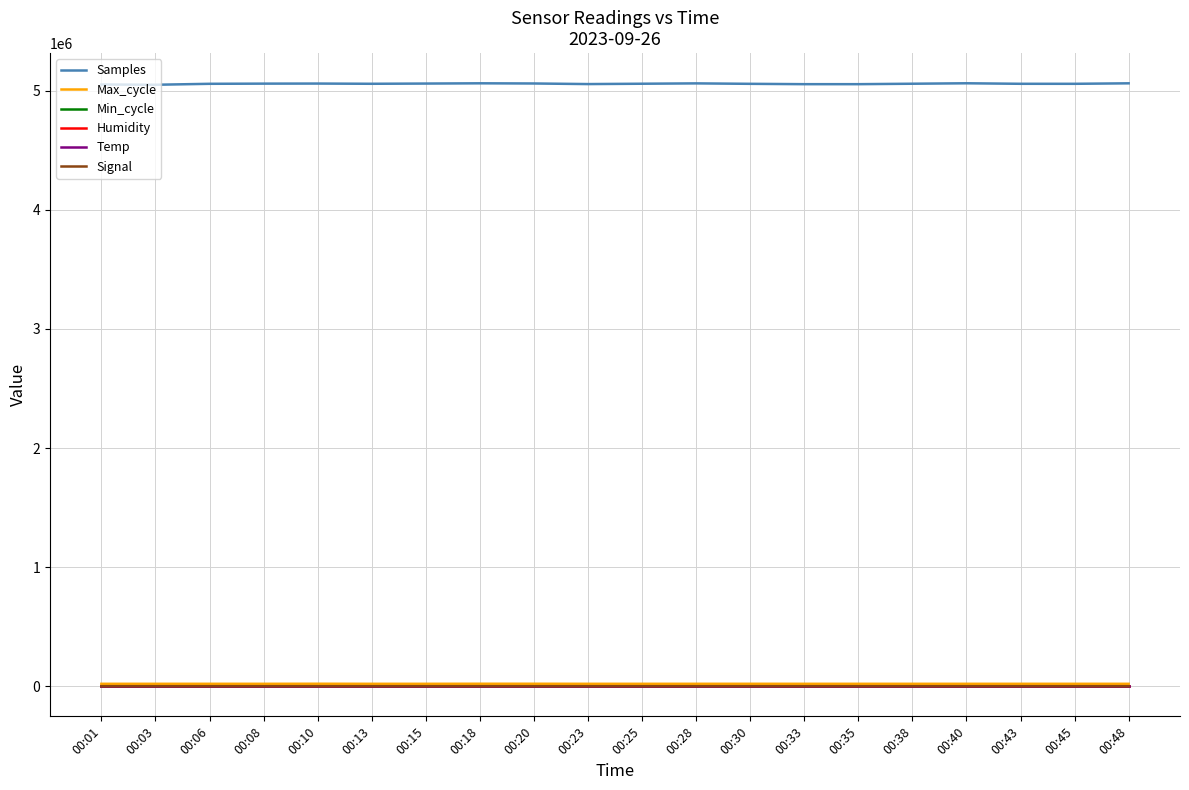

True or false: Signal and Samples intersect in this chart.

False